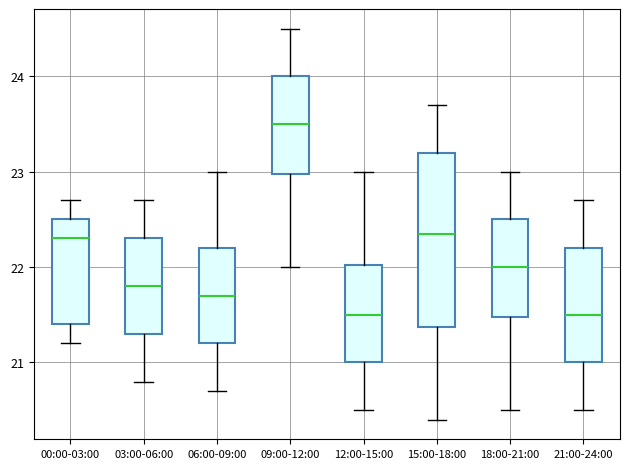

Which box is the tallest, from its lower edge to its upper edge?

15:00-18:00